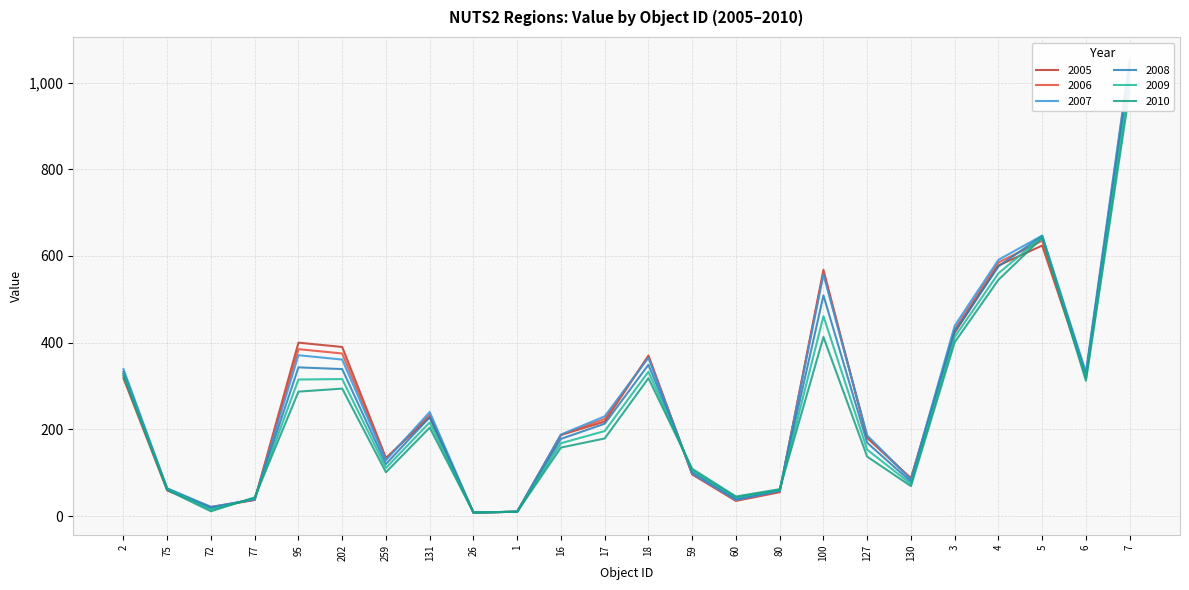

Reading right to left, extract all data points from this chart.

2005: 1040	323	624	578	423	87	180	568	55	35	96	370	218	187	10	8	228	134	390	400	37	20	59	318
2006: 1046	327	635	585	431	86	183	562	57	36	97	368	224	187	10	8	234	132	375	385	38	21	61	328
2007: 1053	332	647	591	439	84	186	557	58	37	98	365	230	188	10	8	240	129	361	371	38	21	64	339
2008: 1029	325	646	576	426	79	169	509	59	40	102	349	213	178	10	8	228	120	339	343	40	18	63	333
2009: 1005	318	644	560	413	74	153	461	60	43	105	333	196	168	10	8	216	111	316	315	41	15	62	328
2010: 982	312	642	545	401	69	137	413	62	45	109	318	179	158	10	8	204	101	294	287	43	11	60	323